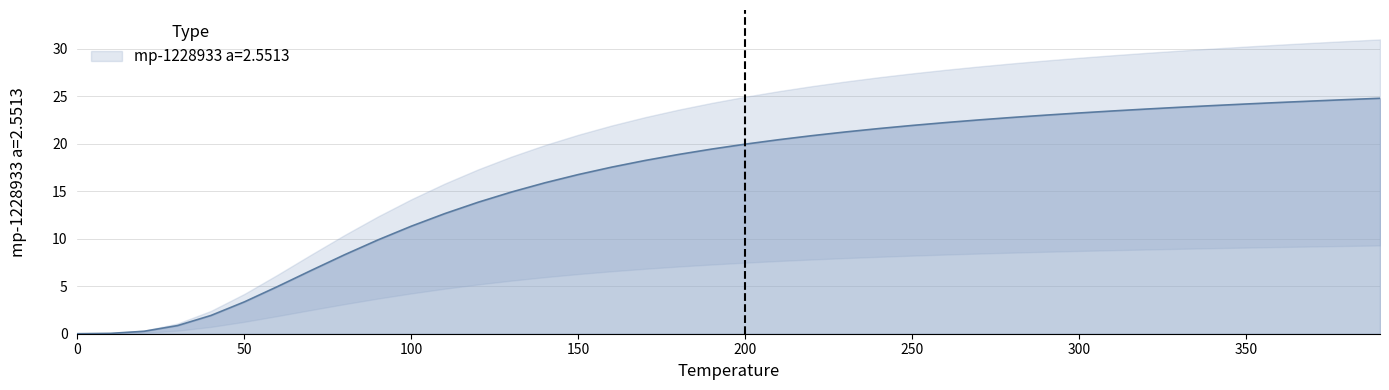

What is the value of the 17th point from the left?

17.5